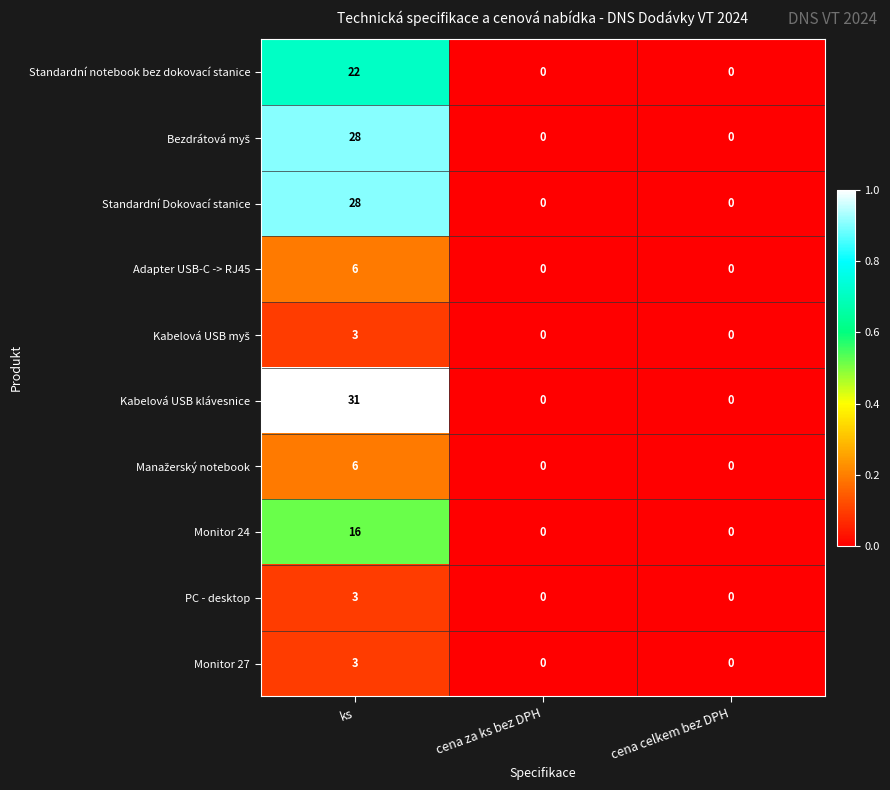

At which label does Adapter USB-C -> RJ45 reach its peak?

ks